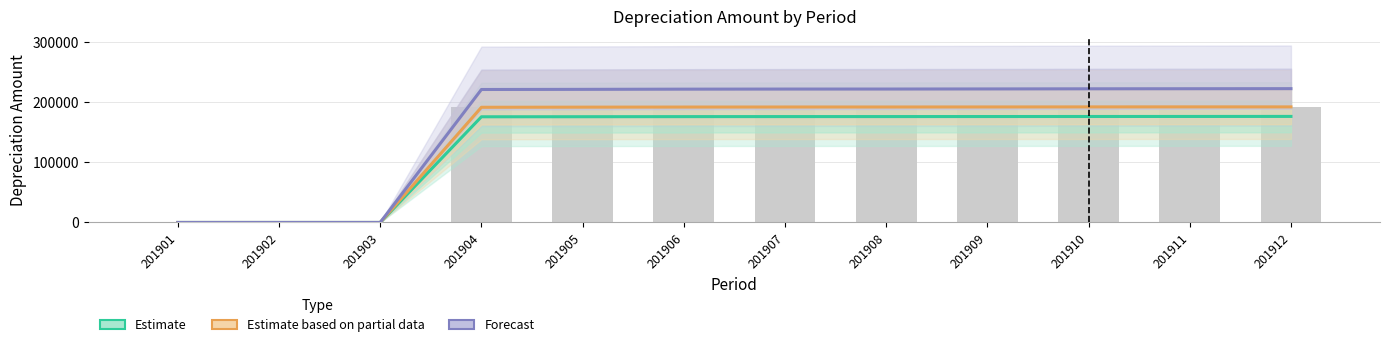

Are the bars grouped side by side (vs. stacked)?

Yes